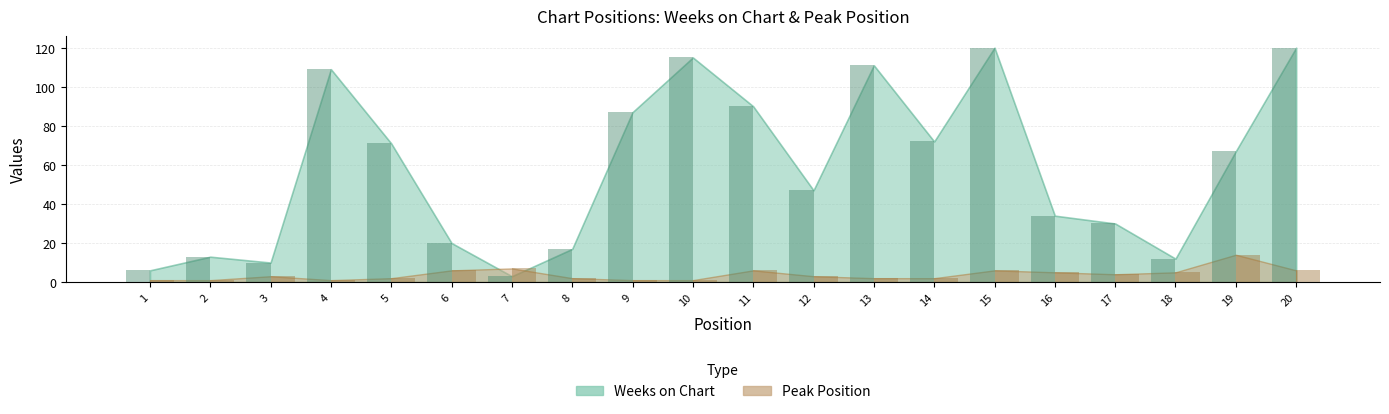

At how many categories does at least one series exceed 54?

10